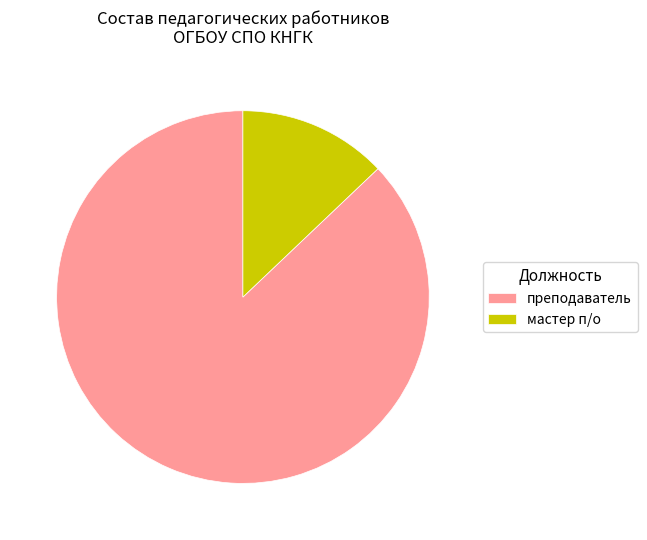

Is there any slice that represents more than half of the pie?

Yes